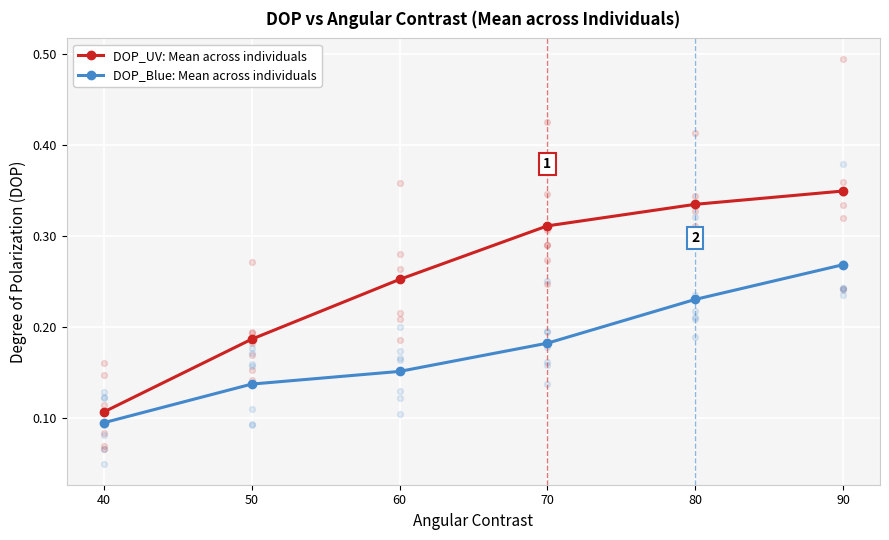

Which series has the largest total across all categories?

DOP_UV: Mean across individuals